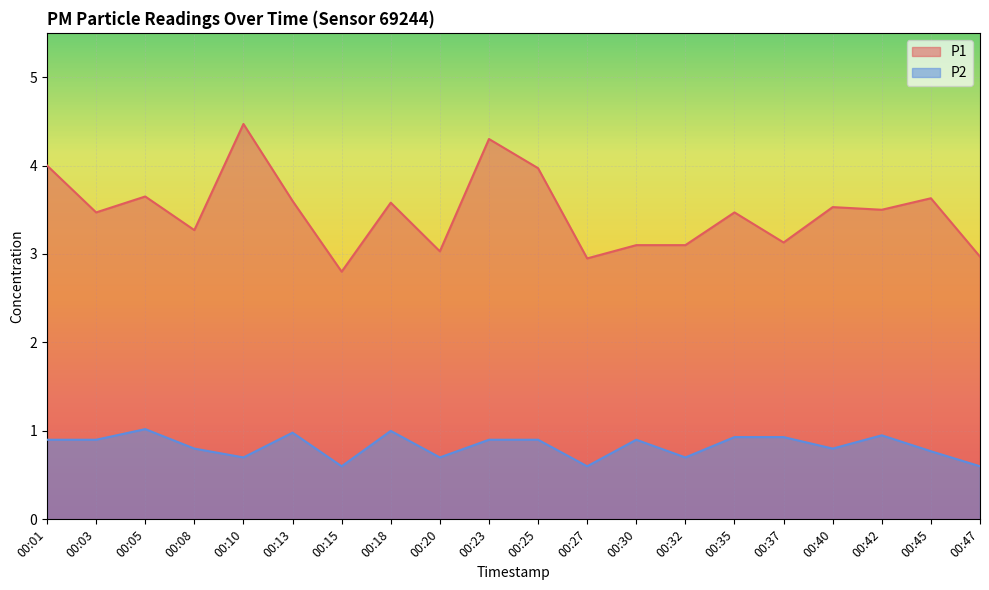

True or false: P2 has a value of 1.0 at 00:13.

True